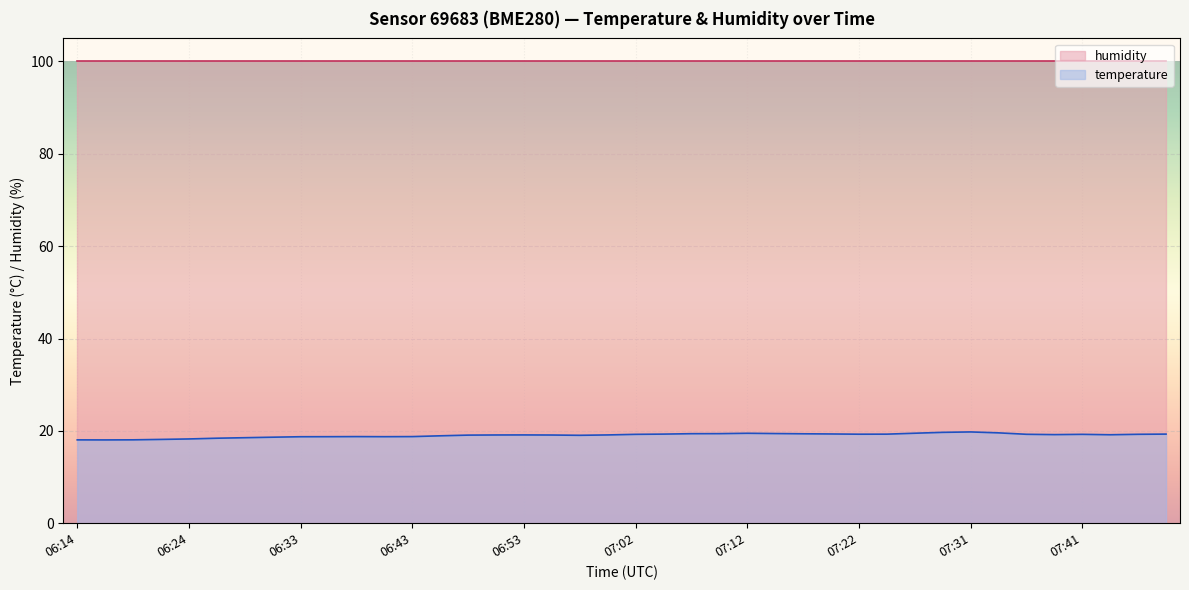

List the labels in order of value, largest first.

07:31, 07:29, 07:34, 07:27, 07:12, 07:14, 07:10, 07:07, 07:17, 07:19, 07:05, 07:48, 07:24, 07:22, 07:36, 07:46, 07:02, 07:41, 07:39, 07:44, 06:53, 07:00, 06:50, 06:55, 06:48, 06:58, 06:45, 06:38, 06:43, 06:36, 06:41, 06:33, 06:31, 06:28, 06:26, 06:24, 06:21, 06:19, 06:14, 06:16